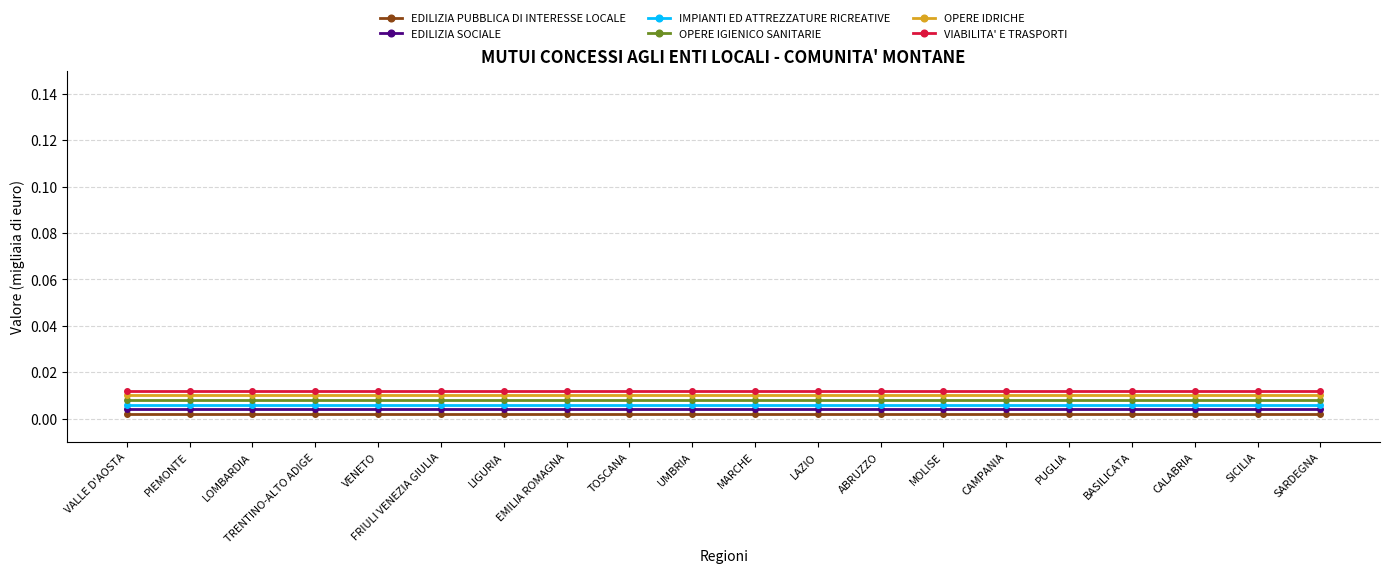

What is the label of the 20th point from the right?

VALLE D'AOSTA